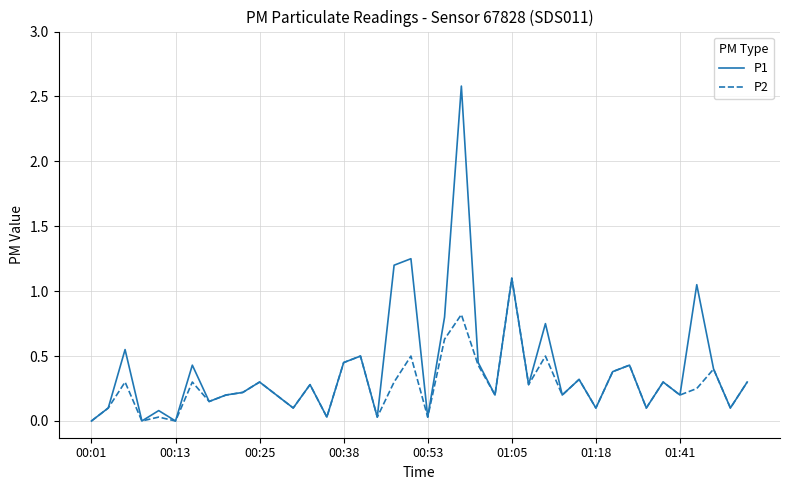

At how many categories does at least one series exceed 1?

5